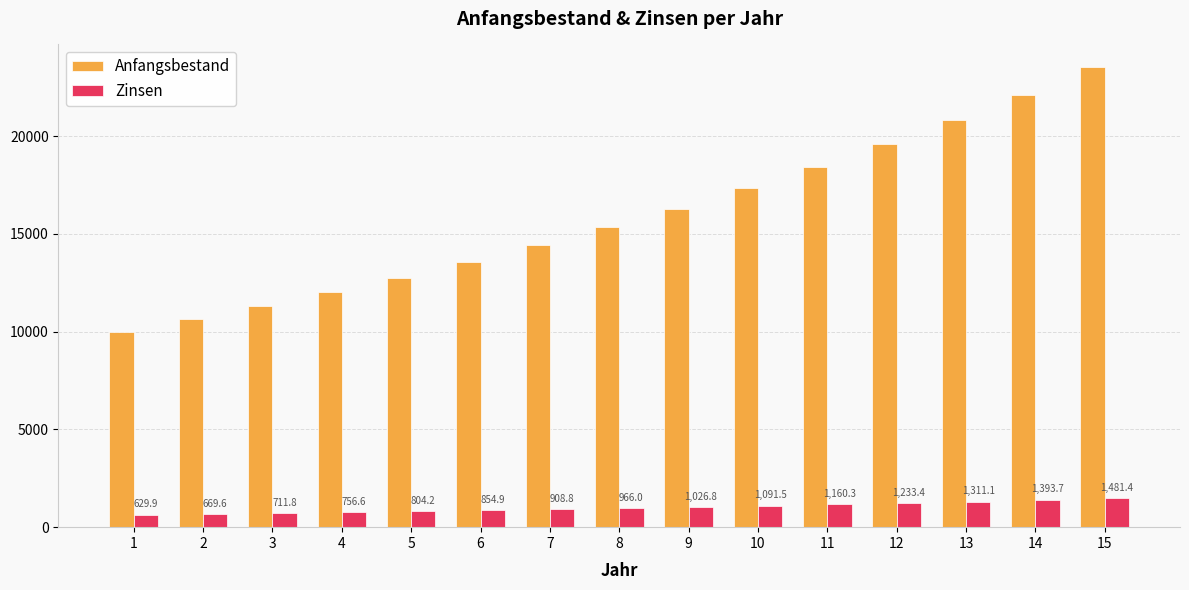

What is the approximate value of Zinsen at 14?

1393.7